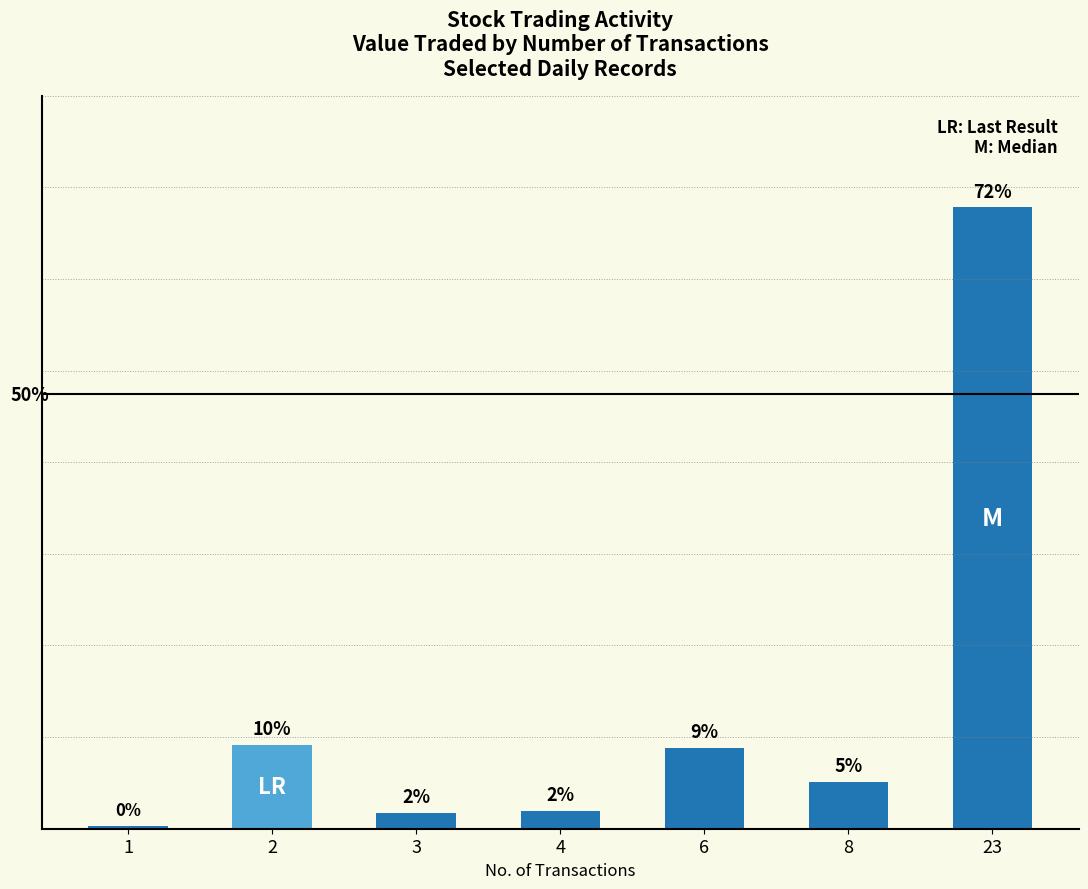

What is the value of the 4th bar from the left?

2.1